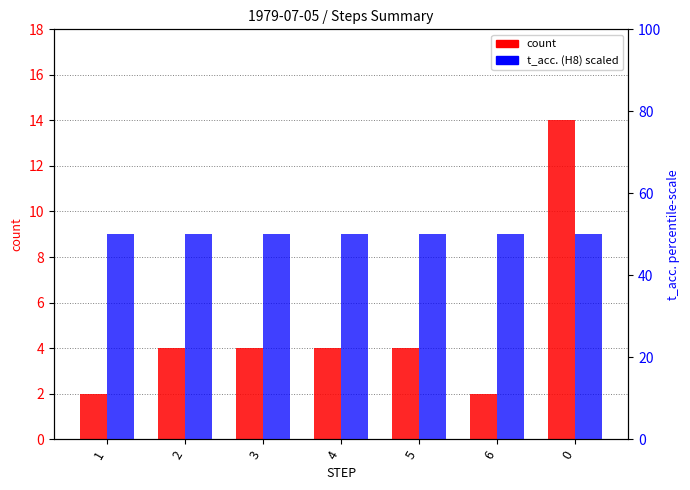

Reading left to right, what are all the values shown in this chart?

count: 2	4	4	4	4	2	14
t_acc. (H8) scaled: 50	50	50	50	50	50	50